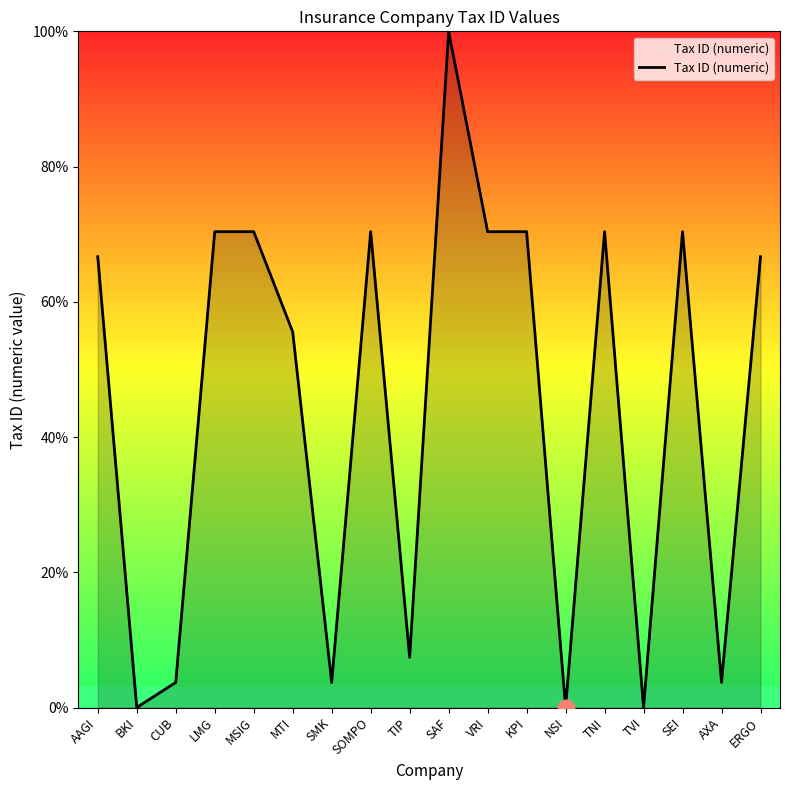

Between MSIG and CUB, which is larger?

MSIG